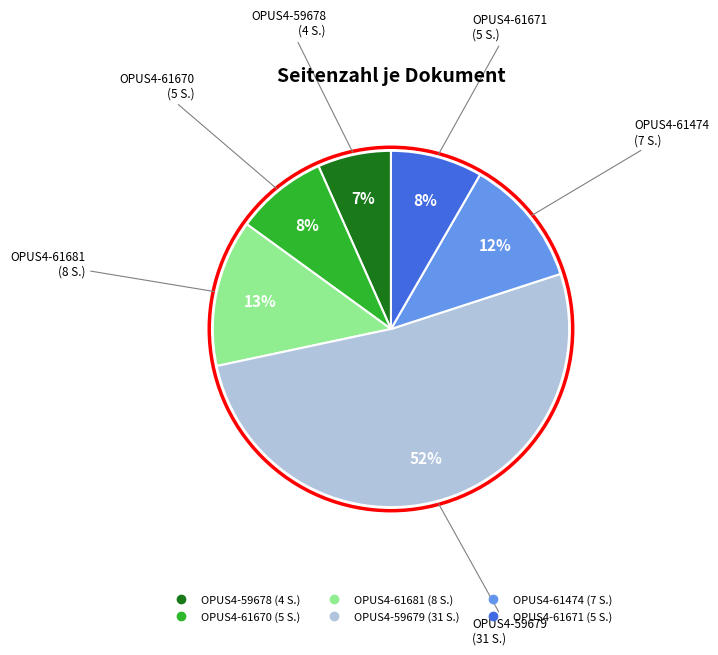

To the nearest percent, what portion does OPUS4-61671 represent?

8%